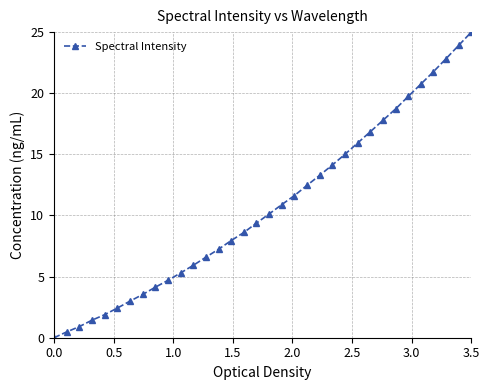

How many data points are above 10?

17